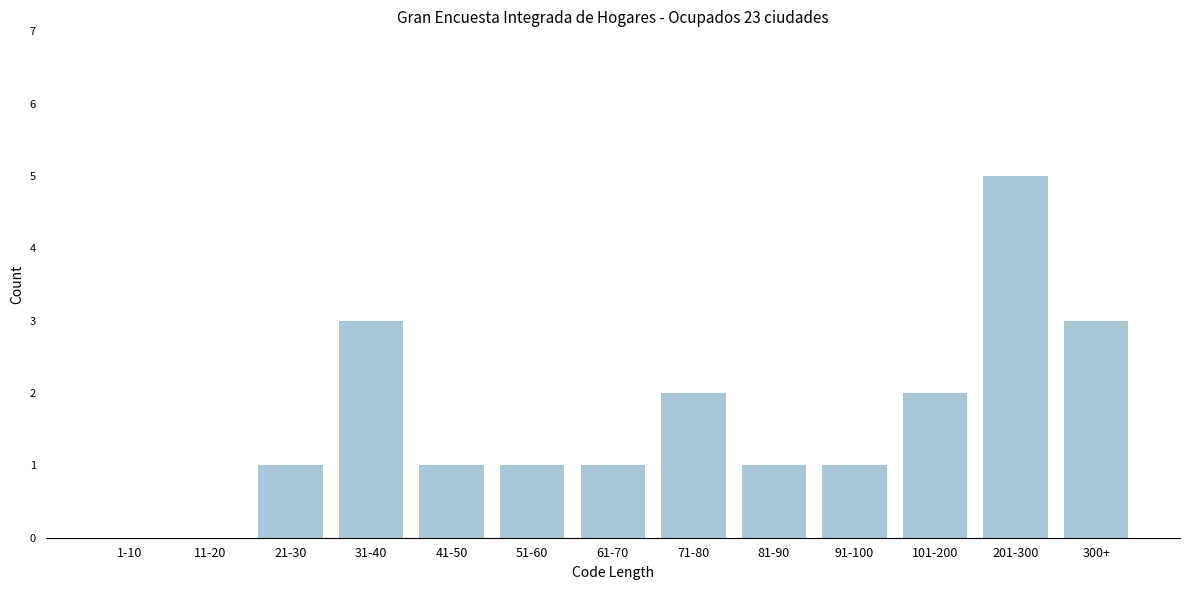

Reading left to right, list all the values displayed in this chart.

1-10=0	11-20=0	21-30=1	31-40=3	41-50=1	51-60=1	61-70=1	71-80=2	81-90=1	91-100=1	101-200=2	201-300=5	300+=3